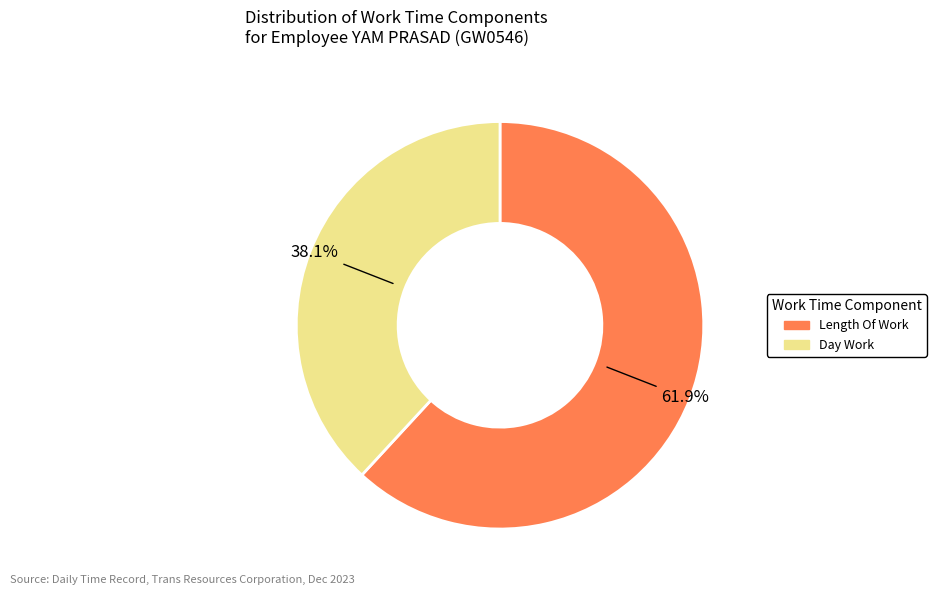

Is there any slice that represents more than half of the pie?

Yes